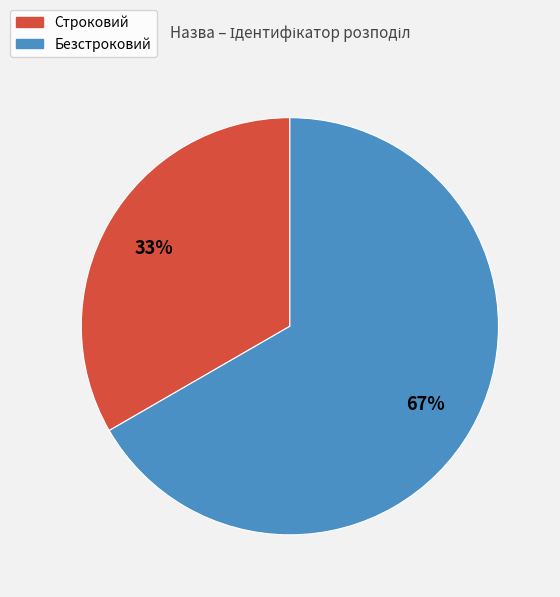

Which has a higher value, Безстроковий or Строковий?

Безстроковий